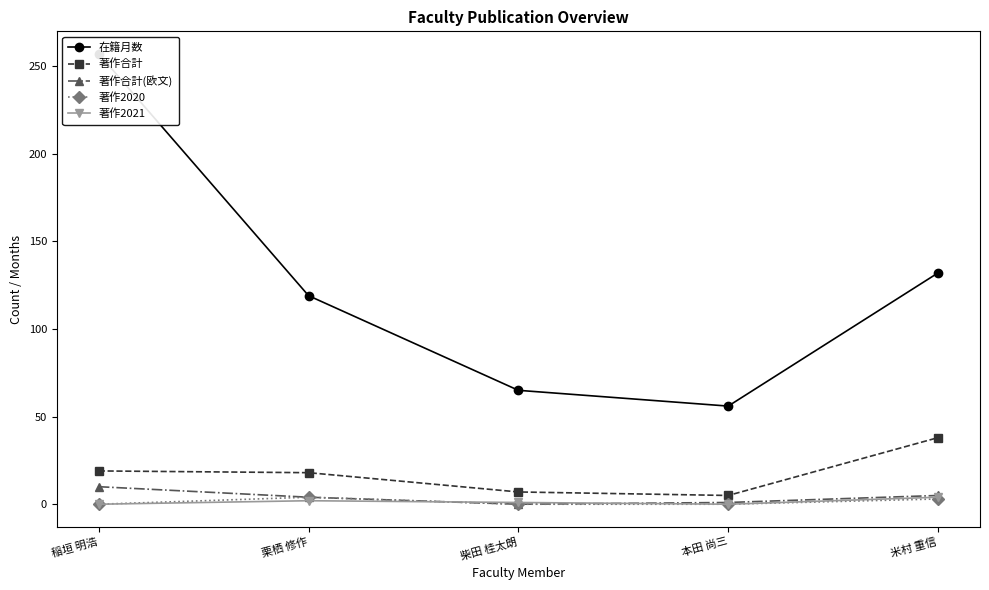

The 在籍月数 series shows 44 at 栗栖 修作. True or false?

False